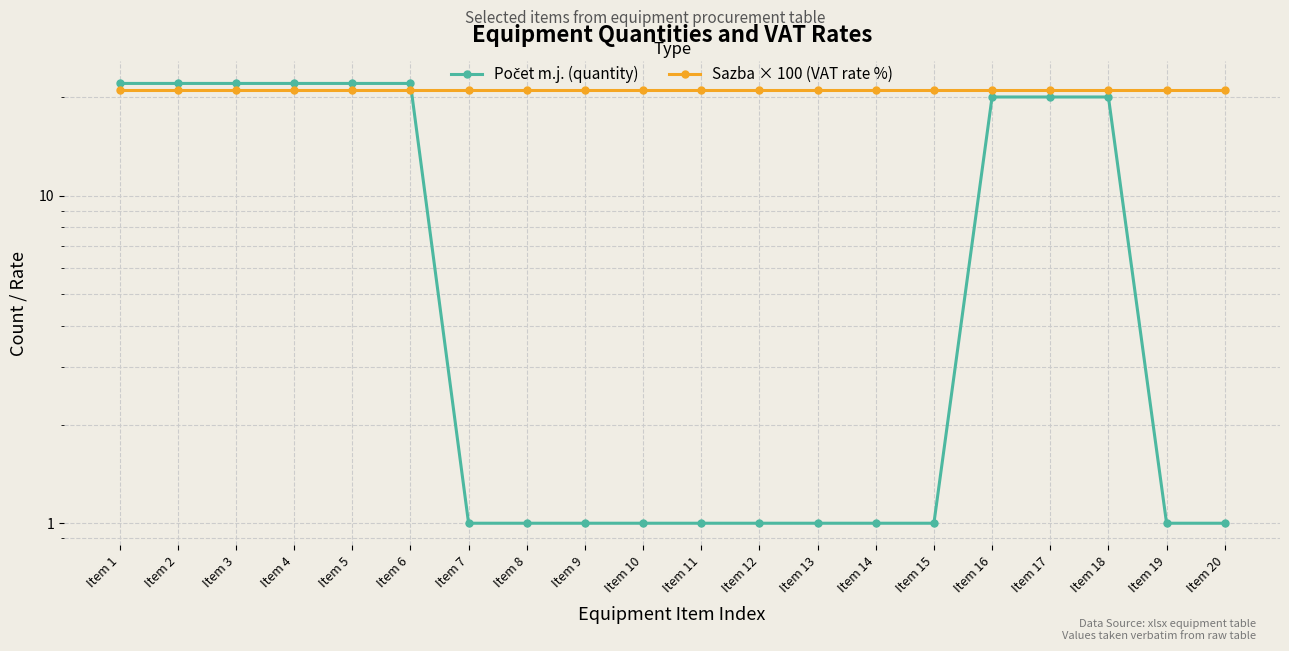

What are all the series names shown in the legend?

Počet m.j. (quantity), Sazba × 100 (VAT rate %)